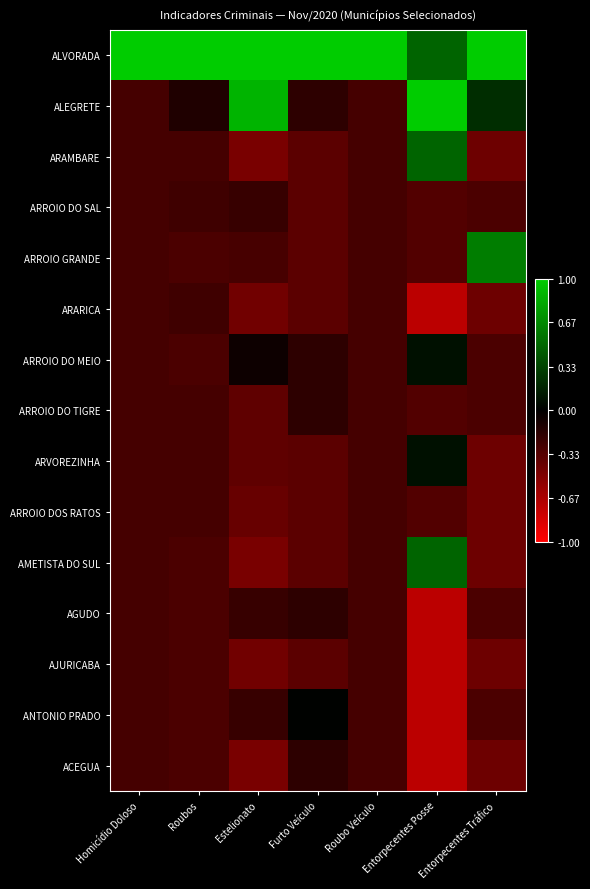

Reading left to right, what are all the values shown in this chart?

ALVORADA: Homicídio Doloso=1.0	Roubos=1.0	Estelionato=1.0	Furto Veículo=1.0	Roubo Veículo=1.0	Entorpecentes Posse=0.5	Entorpecentes Tráfico=1.0
ALEGRETE: Homicídio Doloso=-0.3	Roubos=-0.1	Estelionato=0.9	Furto Veículo=-0.2	Roubo Veículo=-0.3	Entorpecentes Posse=1.0	Entorpecentes Tráfico=0.2
ARAMBARE: Homicídio Doloso=-0.3	Roubos=-0.3	Estelionato=-0.5	Furto Veículo=-0.4	Roubo Veículo=-0.3	Entorpecentes Posse=0.5	Entorpecentes Tráfico=-0.4
ARROIO DO SAL: Homicídio Doloso=-0.3	Roubos=-0.2	Estelionato=-0.2	Furto Veículo=-0.4	Roubo Veículo=-0.3	Entorpecentes Posse=-0.3	Entorpecentes Tráfico=-0.3
ARROIO GRANDE: Homicídio Doloso=-0.3	Roubos=-0.3	Estelionato=-0.3	Furto Veículo=-0.4	Roubo Veículo=-0.3	Entorpecentes Posse=-0.3	Entorpecentes Tráfico=0.6
ARARICA: Homicídio Doloso=-0.3	Roubos=-0.2	Estelionato=-0.4	Furto Veículo=-0.4	Roubo Veículo=-0.3	Entorpecentes Posse=-0.7	Entorpecentes Tráfico=-0.4
ARROIO DO MEIO: Homicídio Doloso=-0.3	Roubos=-0.3	Estelionato=-0.1	Furto Veículo=-0.2	Roubo Veículo=-0.3	Entorpecentes Posse=0.1	Entorpecentes Tráfico=-0.3
ARROIO DO TIGRE: Homicídio Doloso=-0.3	Roubos=-0.3	Estelionato=-0.4	Furto Veículo=-0.2	Roubo Veículo=-0.3	Entorpecentes Posse=-0.3	Entorpecentes Tráfico=-0.3
ARVOREZINHA: Homicídio Doloso=-0.3	Roubos=-0.3	Estelionato=-0.4	Furto Veículo=-0.4	Roubo Veículo=-0.3	Entorpecentes Posse=0.1	Entorpecentes Tráfico=-0.4
ARROIO DOS RATOS: Homicídio Doloso=-0.3	Roubos=-0.3	Estelionato=-0.4	Furto Veículo=-0.4	Roubo Veículo=-0.3	Entorpecentes Posse=-0.3	Entorpecentes Tráfico=-0.4
AMETISTA DO SUL: Homicídio Doloso=-0.3	Roubos=-0.3	Estelionato=-0.5	Furto Veículo=-0.4	Roubo Veículo=-0.3	Entorpecentes Posse=0.5	Entorpecentes Tráfico=-0.4
AGUDO: Homicídio Doloso=-0.3	Roubos=-0.3	Estelionato=-0.2	Furto Veículo=-0.2	Roubo Veículo=-0.3	Entorpecentes Posse=-0.7	Entorpecentes Tráfico=-0.3
AJURICABA: Homicídio Doloso=-0.3	Roubos=-0.3	Estelionato=-0.4	Furto Veículo=-0.4	Roubo Veículo=-0.3	Entorpecentes Posse=-0.7	Entorpecentes Tráfico=-0.4
ANTONIO PRADO: Homicídio Doloso=-0.3	Roubos=-0.3	Estelionato=-0.2	Furto Veículo=0.0	Roubo Veículo=-0.3	Entorpecentes Posse=-0.7	Entorpecentes Tráfico=-0.3
ACEGUA: Homicídio Doloso=-0.3	Roubos=-0.3	Estelionato=-0.5	Furto Veículo=-0.2	Roubo Veículo=-0.3	Entorpecentes Posse=-0.7	Entorpecentes Tráfico=-0.4